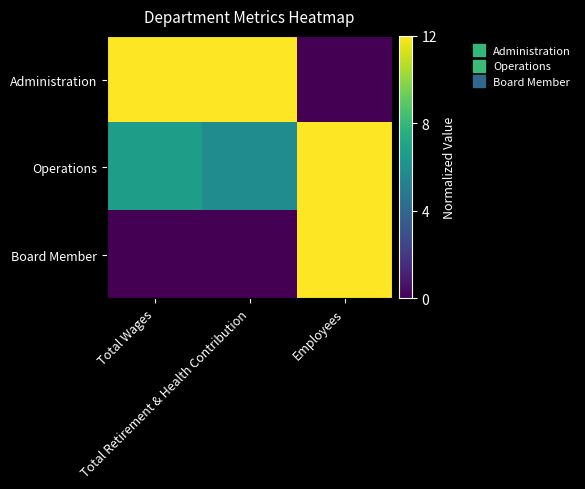

Which series has the largest range (max minus min)?

Administration